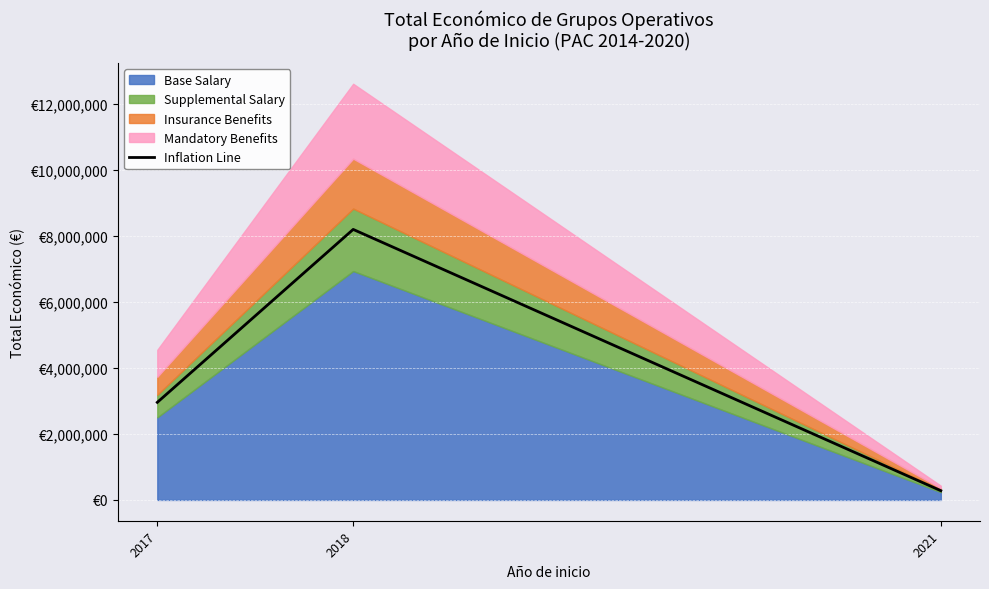

Reading left to right, what are all the values shown in this chart?

2955461.0	8193346.2	279767.2